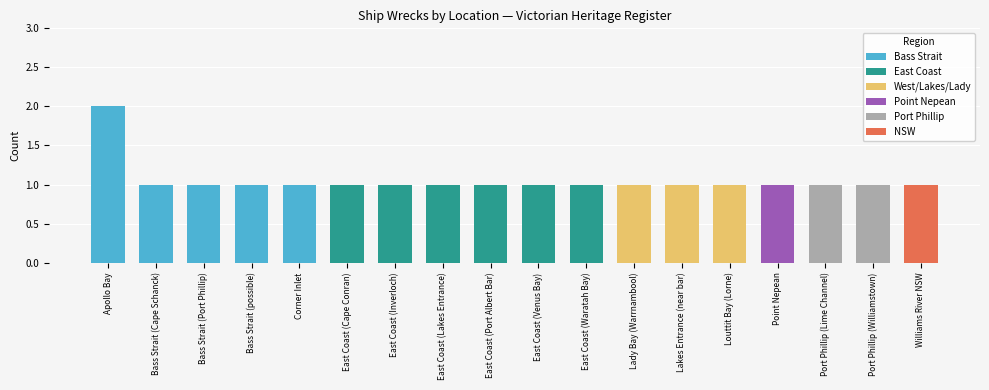

Where is the data nearest to the value 1?

Bass Strait (Cape Schanck)